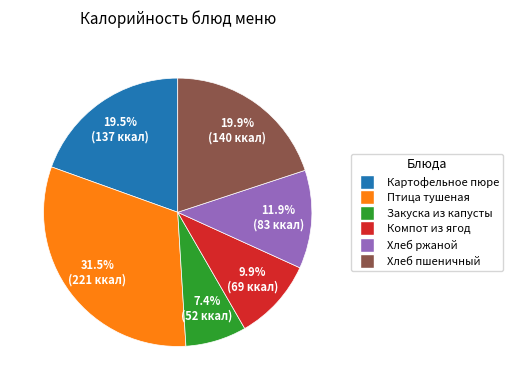

Count the number of slices in the pie.

6